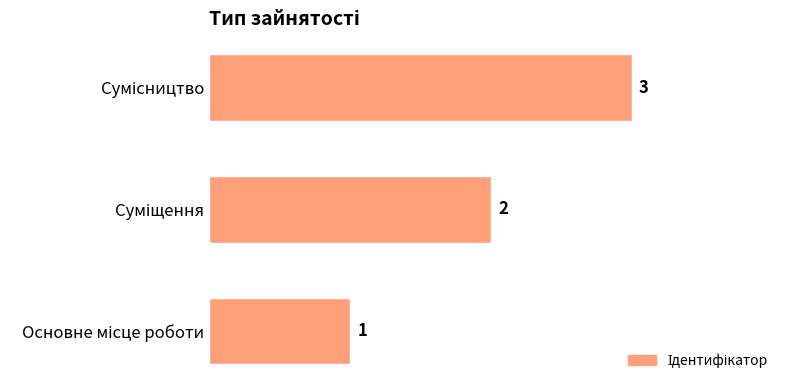

What is the sum of all values?

6